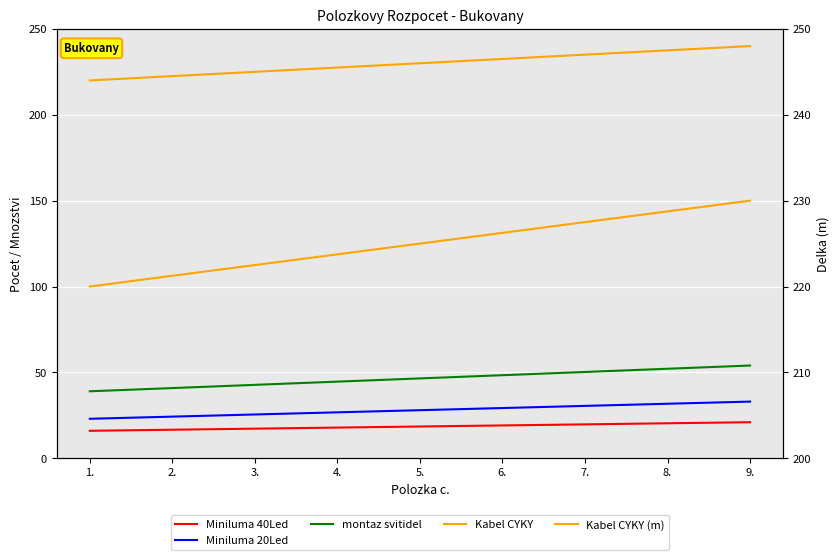

The value of Kabel CYKY at 2. is 358.6. True or false?

False